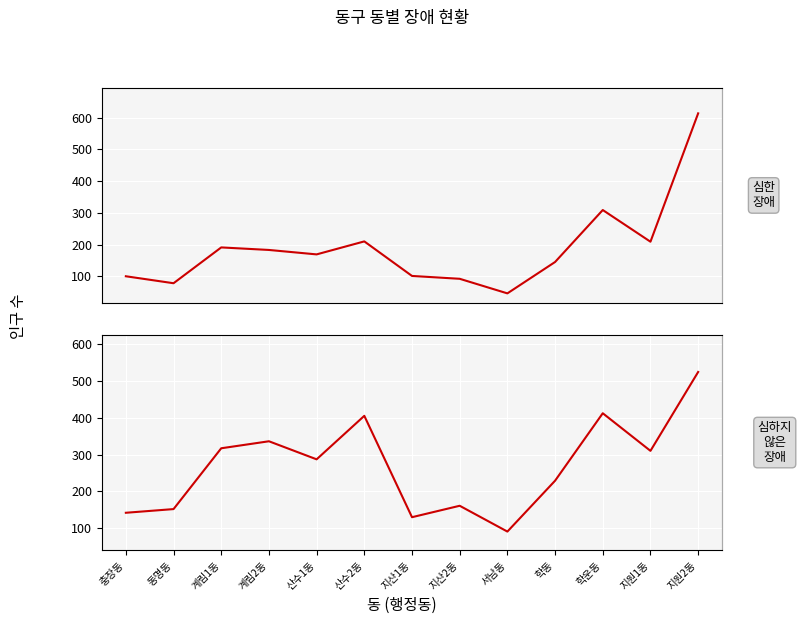

Is the value of 심하지 않은 장애 at 지산2동 greater than the value of 심한 장애 at 산수1동?

No